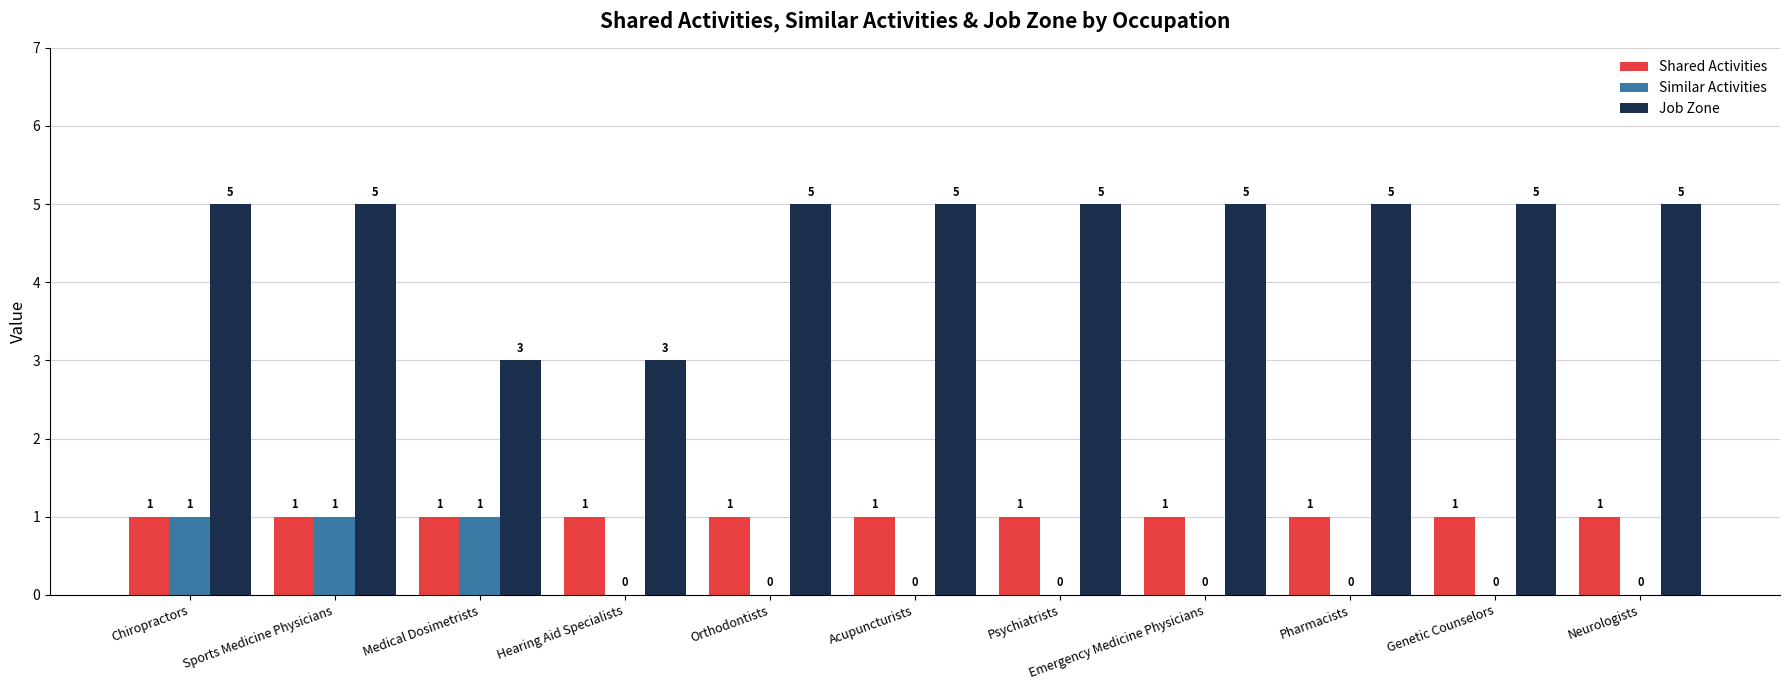

True or false: Similar Activities has a value of -1 at Orthodontists.

False